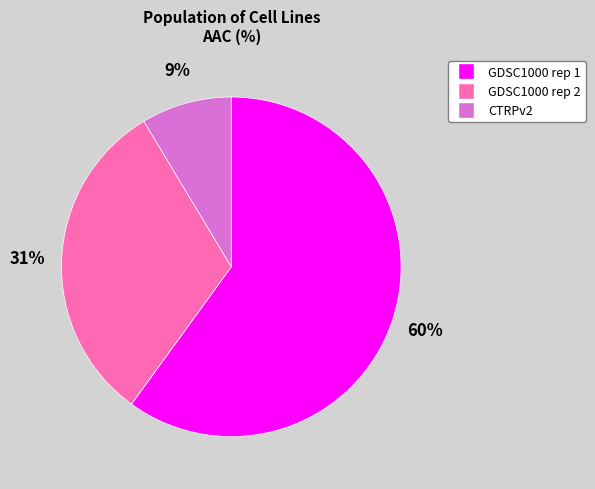

Is there a majority slice in this chart?

Yes